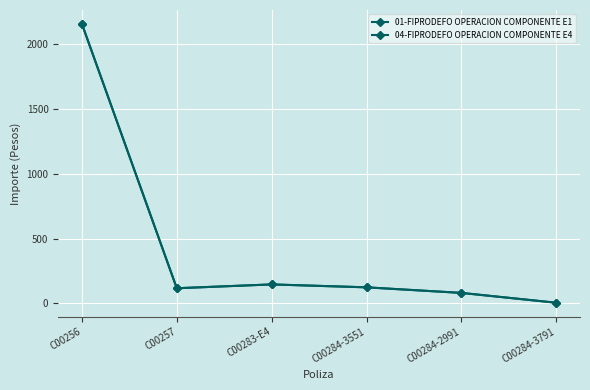

True or false: 04-FIPRODEFO OPERACION COMPONENTE E4 and 01-FIPRODEFO OPERACION COMPONENTE E1 cross at least once.

False